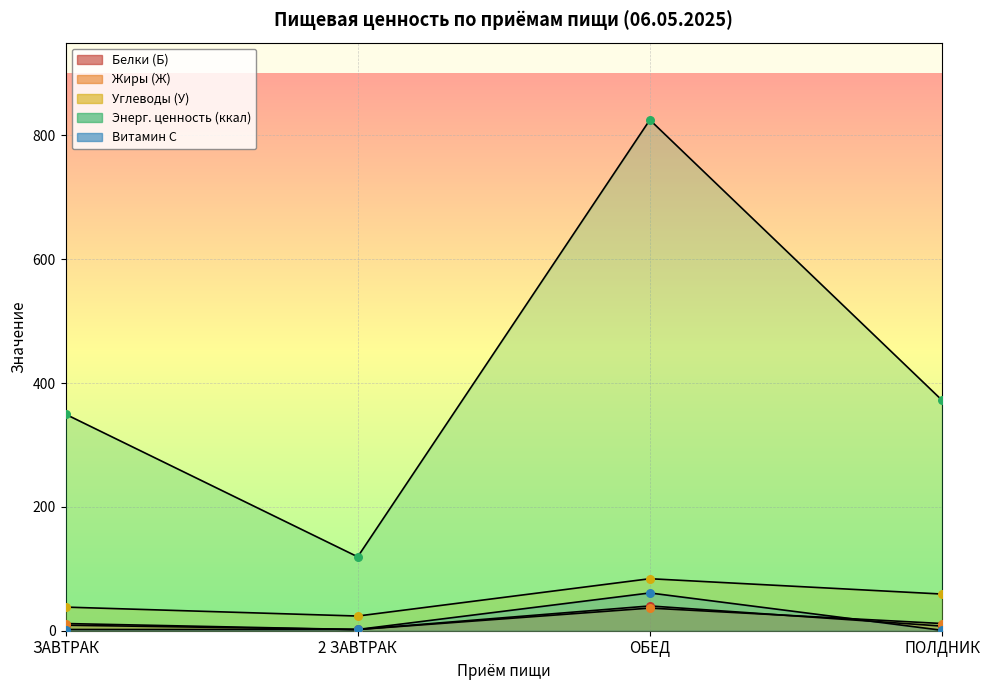

At which category is the sum across all series the highest?

ОБЕД